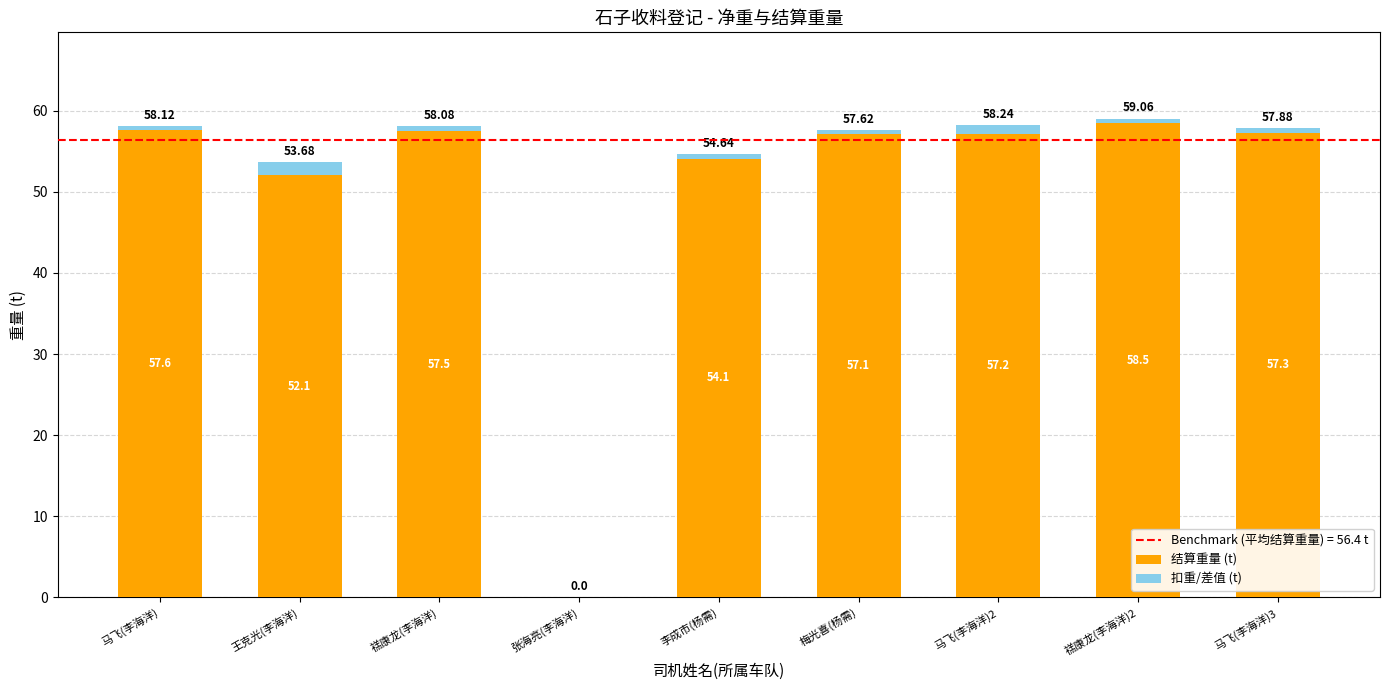

What is the sum of all 结算重量 (t) values?

451.4